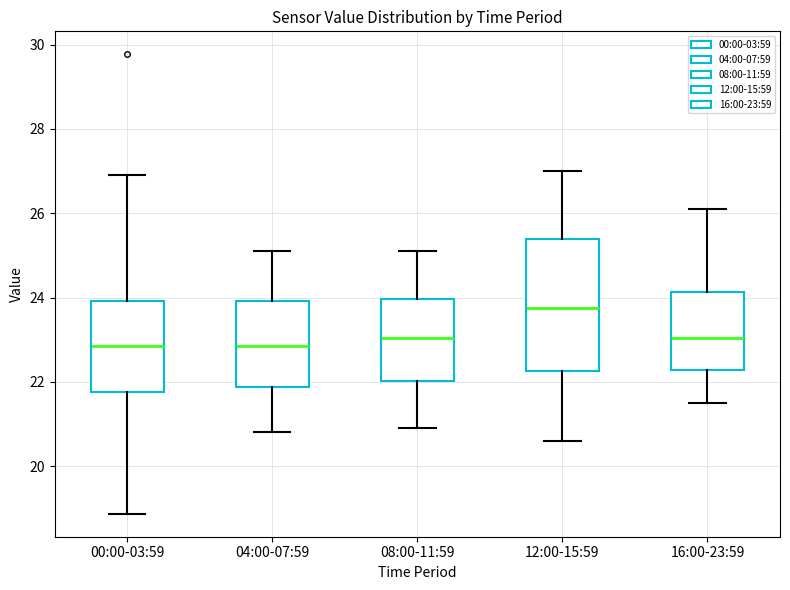

Which box has the highest median line?

12:00-15:59